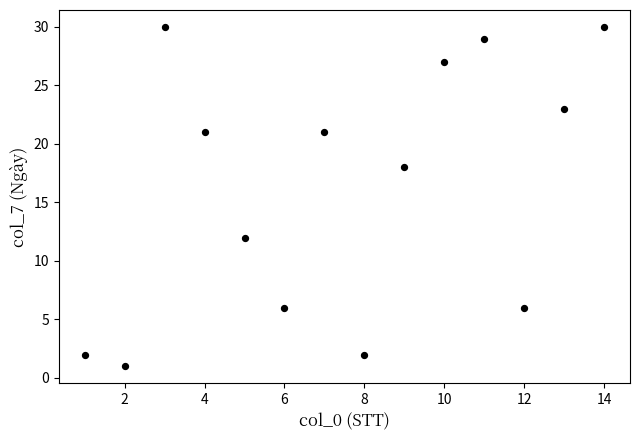

What is the range of Y values (max minus min)?

29